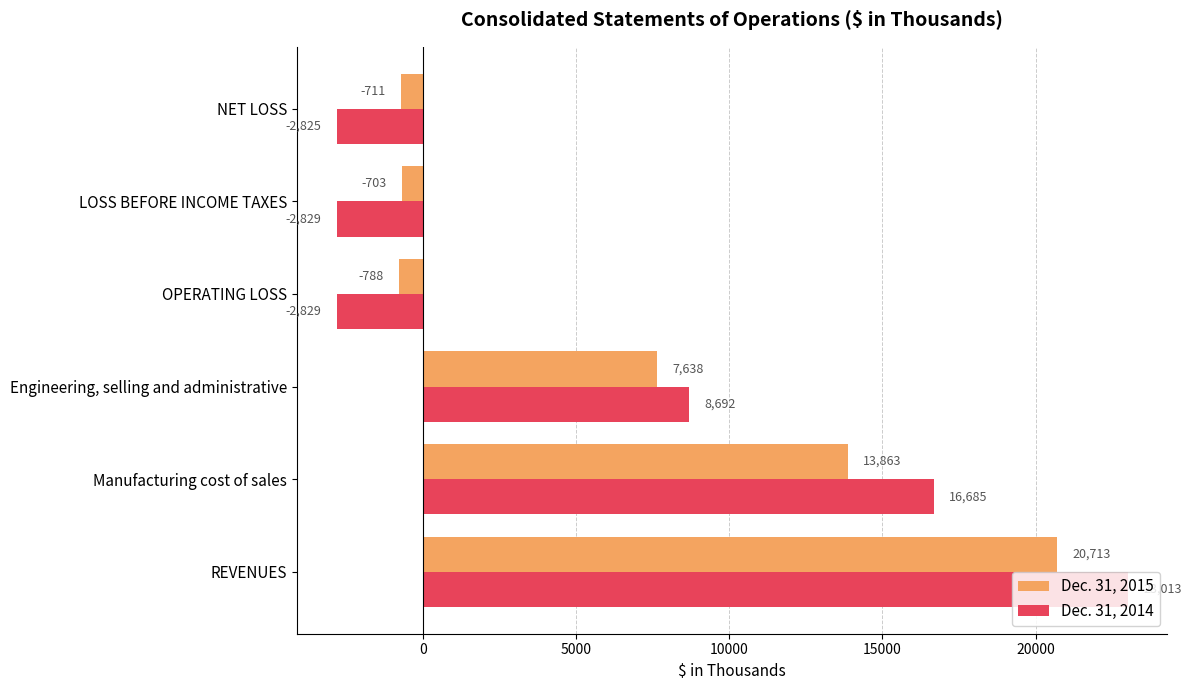

Is it true that Dec. 31, 2015 equals 11063 at REVENUES?

False